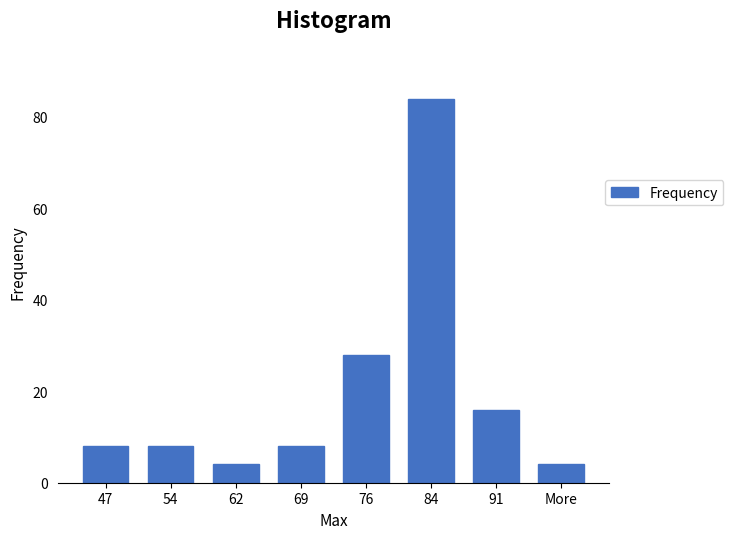

Reading left to right, extract all data points from this chart.

8	8	4	8	28	84	16	4